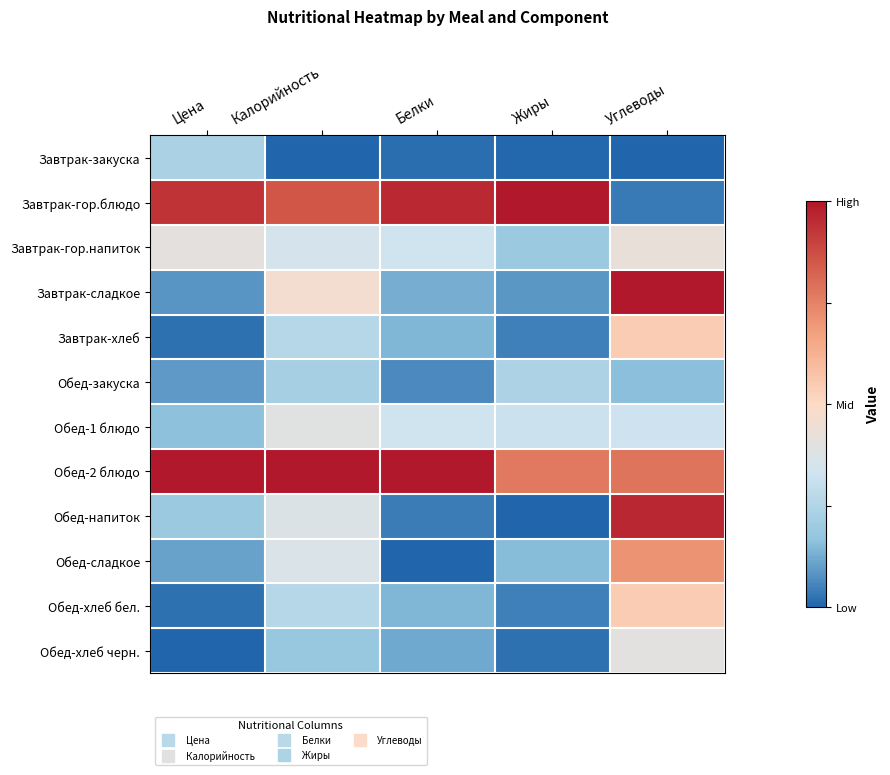

Reading right to left, extract all data points from this chart.

Завтрак-закуска: Углеводы=-1.0	Жиры=-1.0	Белки=-1.0	Калорийность=-1.0	Цена=-0.5
Завтрак-гор.блюдо: Углеводы=-0.9	Жиры=1.0	Белки=0.9	Калорийность=0.7	Цена=0.9
Завтрак-гор.напиток: Углеводы=-0.2	Жиры=-0.6	Белки=-0.3	Калорийность=-0.3	Цена=-0.2
Завтрак-сладкое: Углеводы=1.0	Жиры=-0.8	Белки=-0.7	Калорийность=-0.1	Цена=-0.8
Завтрак-хлеб: Углеводы=0.1	Жиры=-0.9	Белки=-0.7	Калорийность=-0.5	Цена=-1.0
Обед-закуска: Углеводы=-0.7	Жиры=-0.5	Белки=-0.9	Калорийность=-0.6	Цена=-0.8
Обед-1 блюдо: Углеводы=-0.3	Жиры=-0.4	Белки=-0.3	Калорийность=-0.2	Цена=-0.7
Обед-2 блюдо: Углеводы=0.6	Жиры=0.5	Белки=1.0	Калорийность=1.0	Цена=1.0
Обед-напиток: Углеводы=0.9	Жиры=-1.0	Белки=-0.9	Калорийность=-0.3	Цена=-0.6
Обед-сладкое: Углеводы=0.4	Жиры=-0.7	Белки=-1.0	Калорийность=-0.3	Цена=-0.8
Обед-хлеб бел.: Углеводы=0.1	Жиры=-0.9	Белки=-0.7	Калорийность=-0.5	Цена=-1.0
Обед-хлеб черн.: Углеводы=-0.2	Жиры=-1.0	Белки=-0.8	Калорийность=-0.6	Цена=-1.0